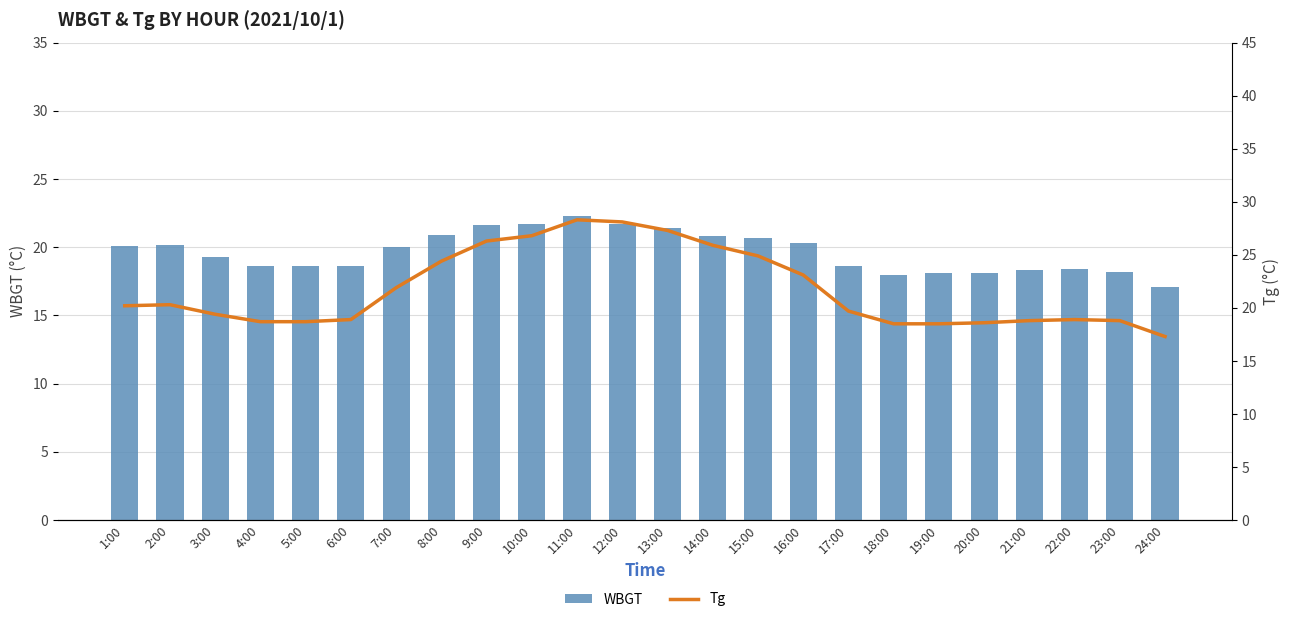

How many values in the Tg series exceed 20?

12